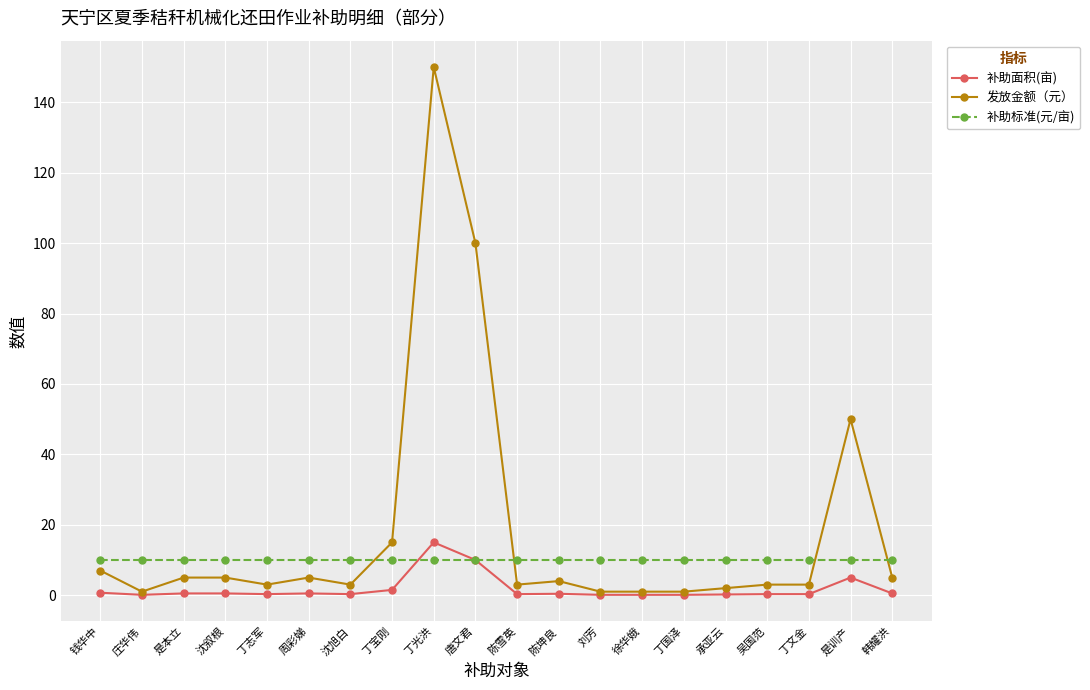

Which series has the largest total across all categories?

发放金额（元）